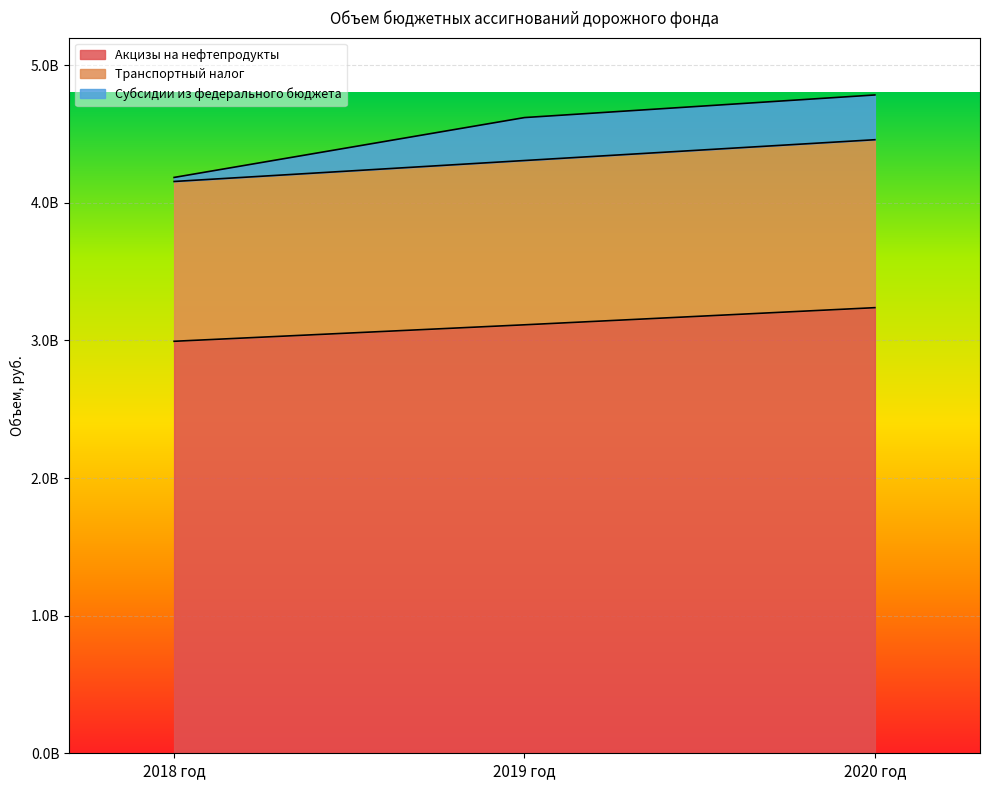

What is the difference between the maximum and minimum values in the Акцизы на нефтепродукты series?

244267600